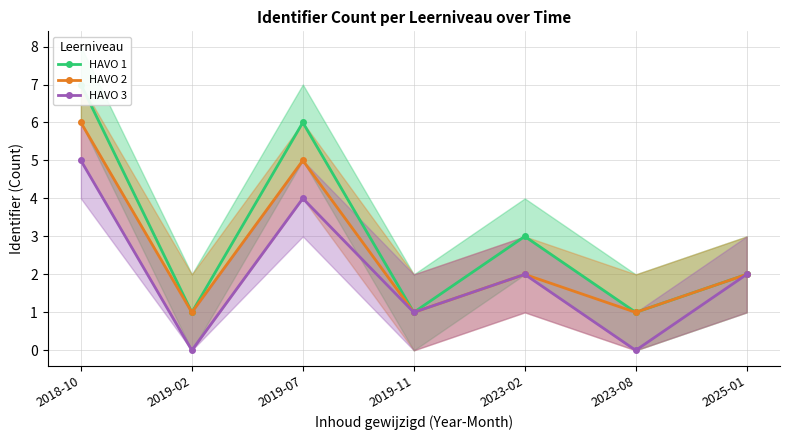

Which series has the largest range (max minus min)?

HAVO 1